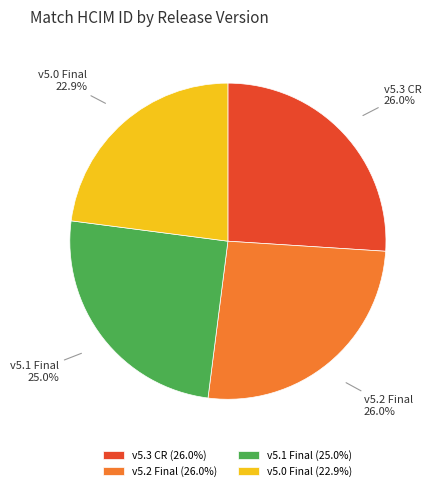

Between v5.2 Final and v5.0 Final, which is larger?

v5.2 Final